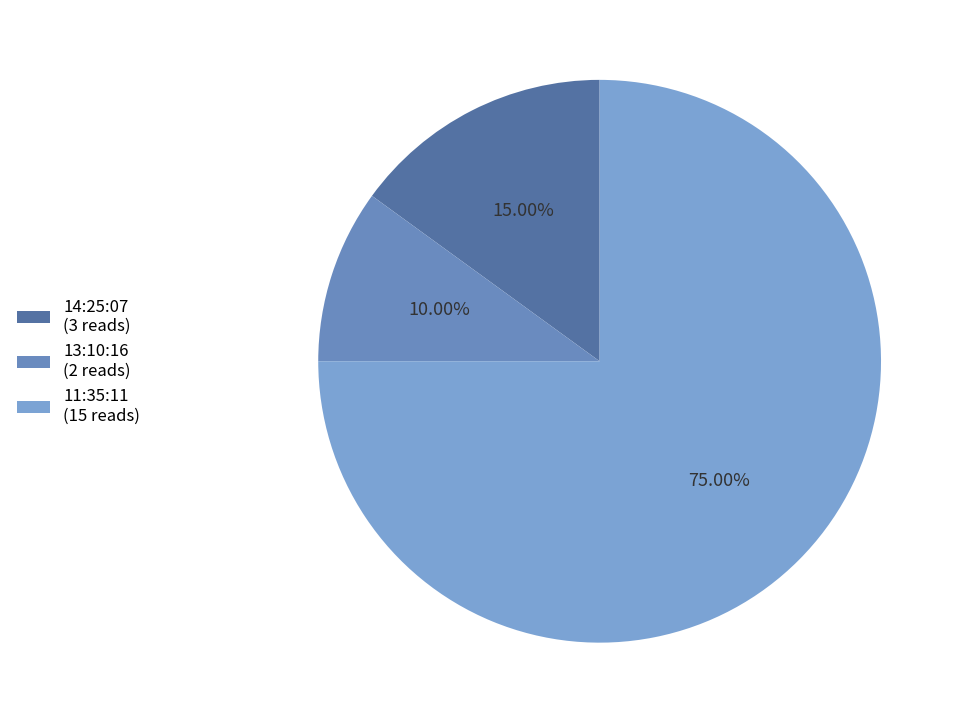

What is the change in value from 14:25:07 to 11:35:11?

+12